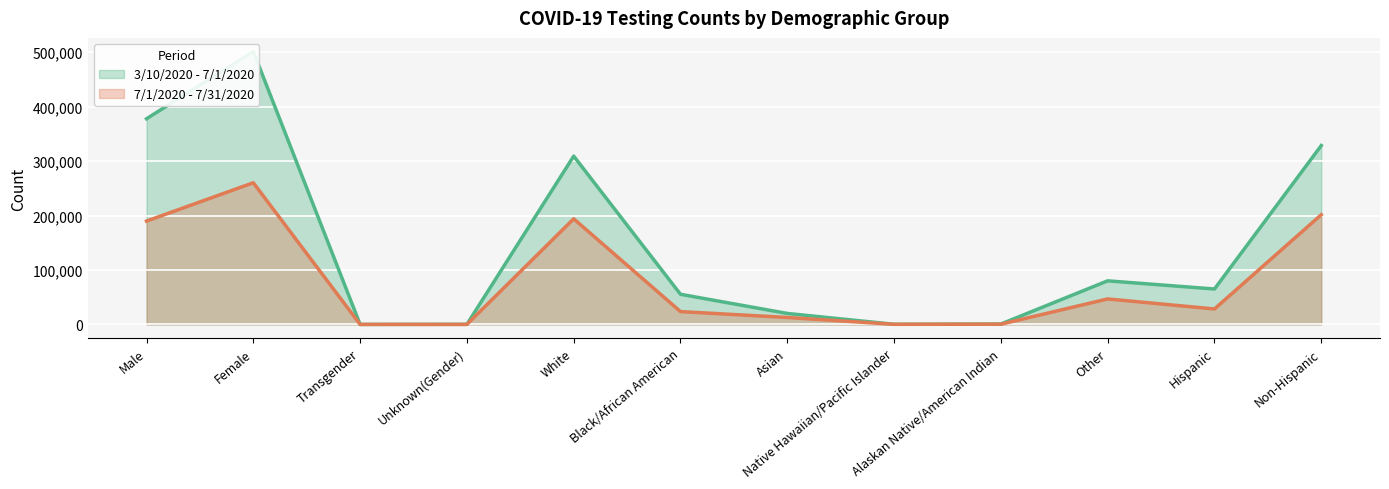

What is the minimum value for 7/1/2020 - 7/31/2020?

7